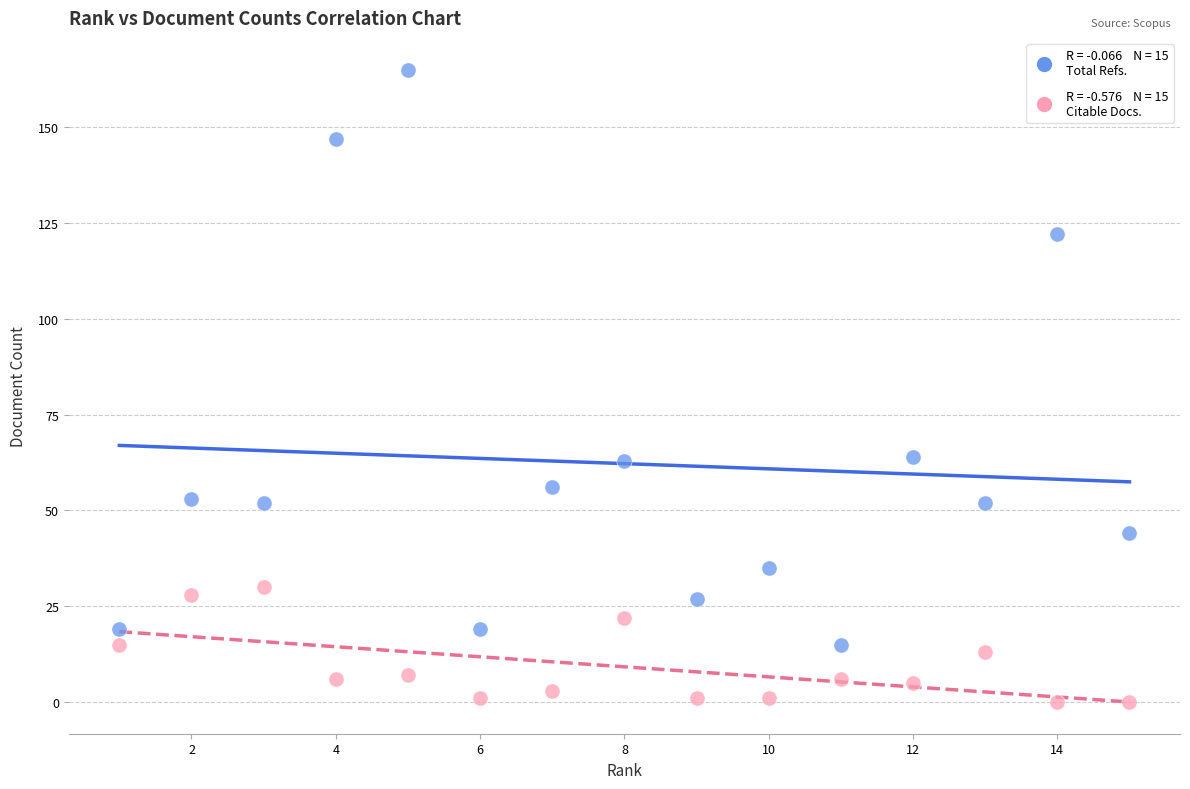

Across all data points, what is the range of X values (max minus min)?

14